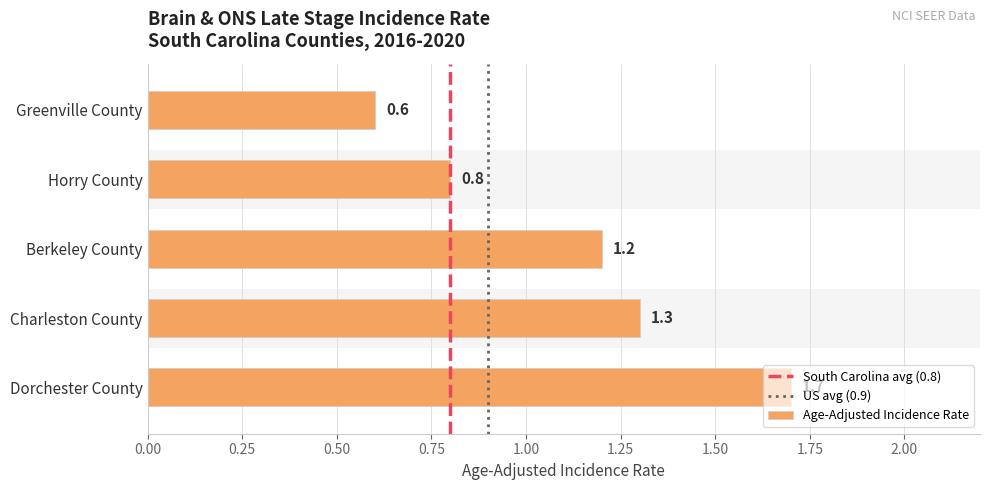

What is the difference between the maximum and minimum values?

1.1